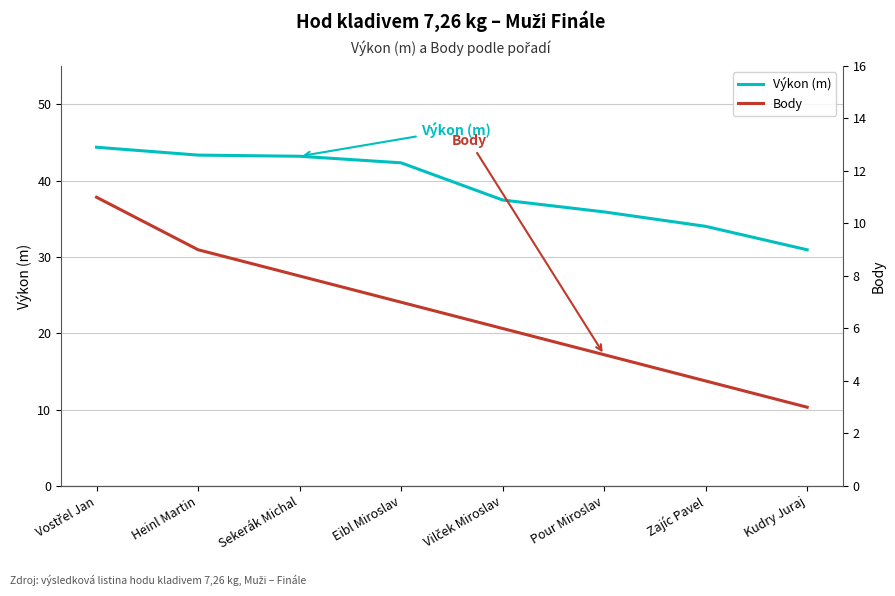

Is the value of Výkon (m) at Pour Miroslav greater than the value of Body at Vostřel Jan?

Yes